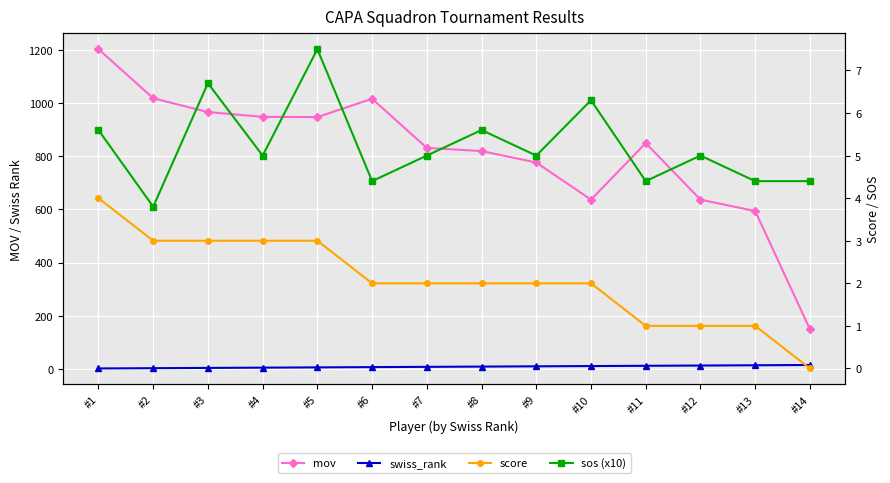

The mov series shows 1673.7 at #3. True or false?

False